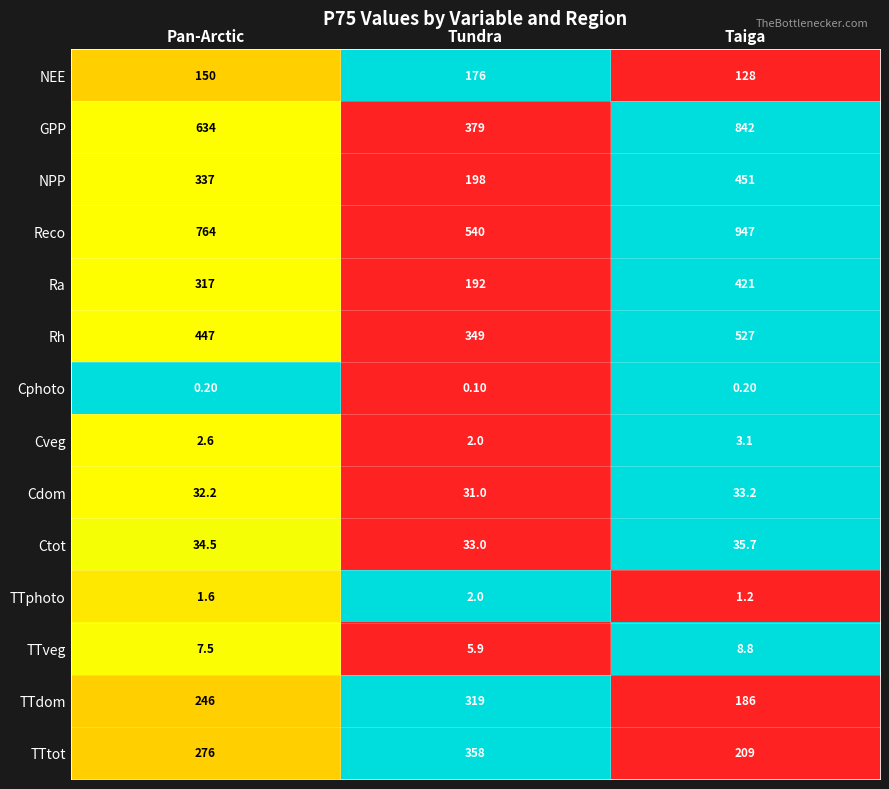

What is the difference between the highest and lowest values at Taiga?

946.8